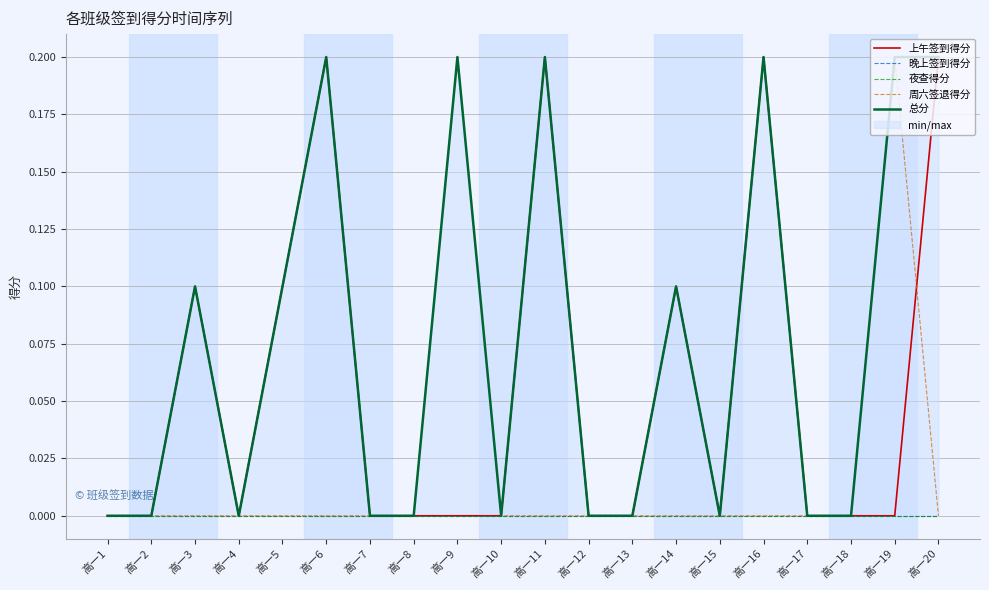

The value of 夜查得分 at 高一17 is 0.0. True or false?

True